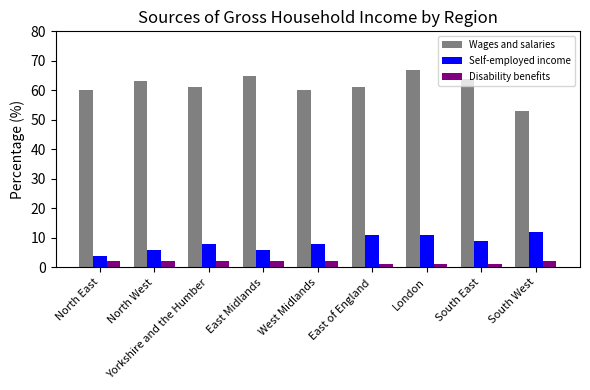

What are all the series names shown in the legend?

Wages and salaries, Self-employed income, Disability benefits